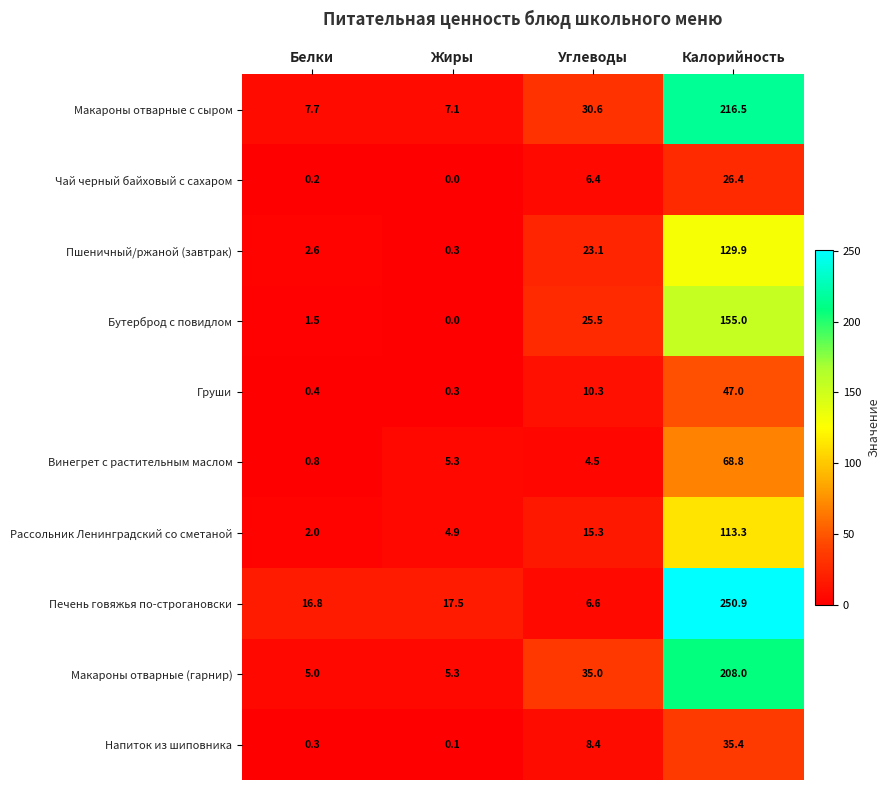

What value does the Рассольник Ленинградский со сметаной series have at Жиры?

4.9